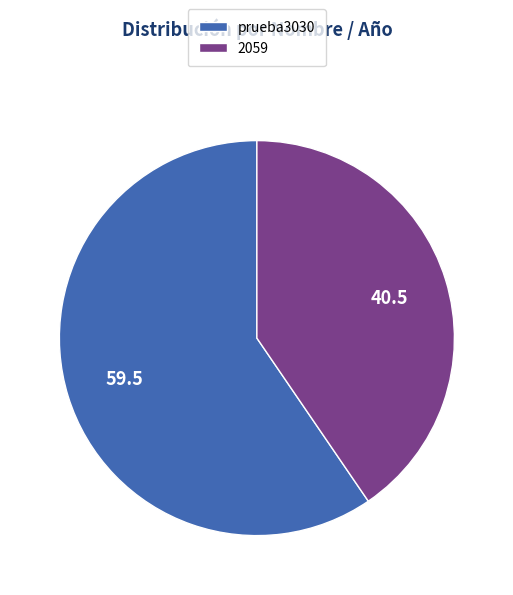

Do prueba3030 and 2059 together represent more than half of the pie?

Yes